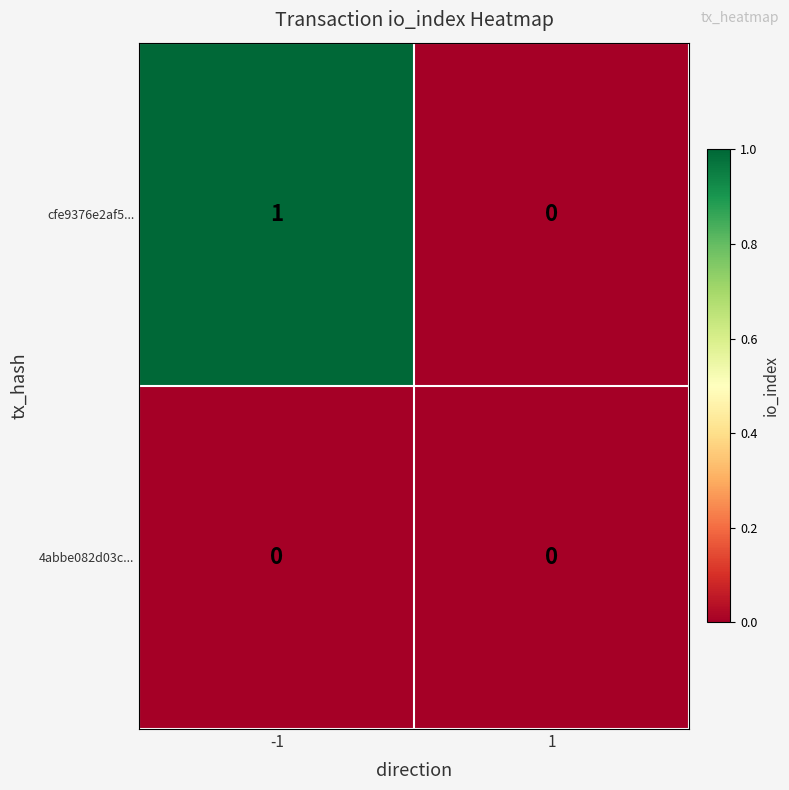

Which series has the largest total across all categories?

cfe9376e2af5...